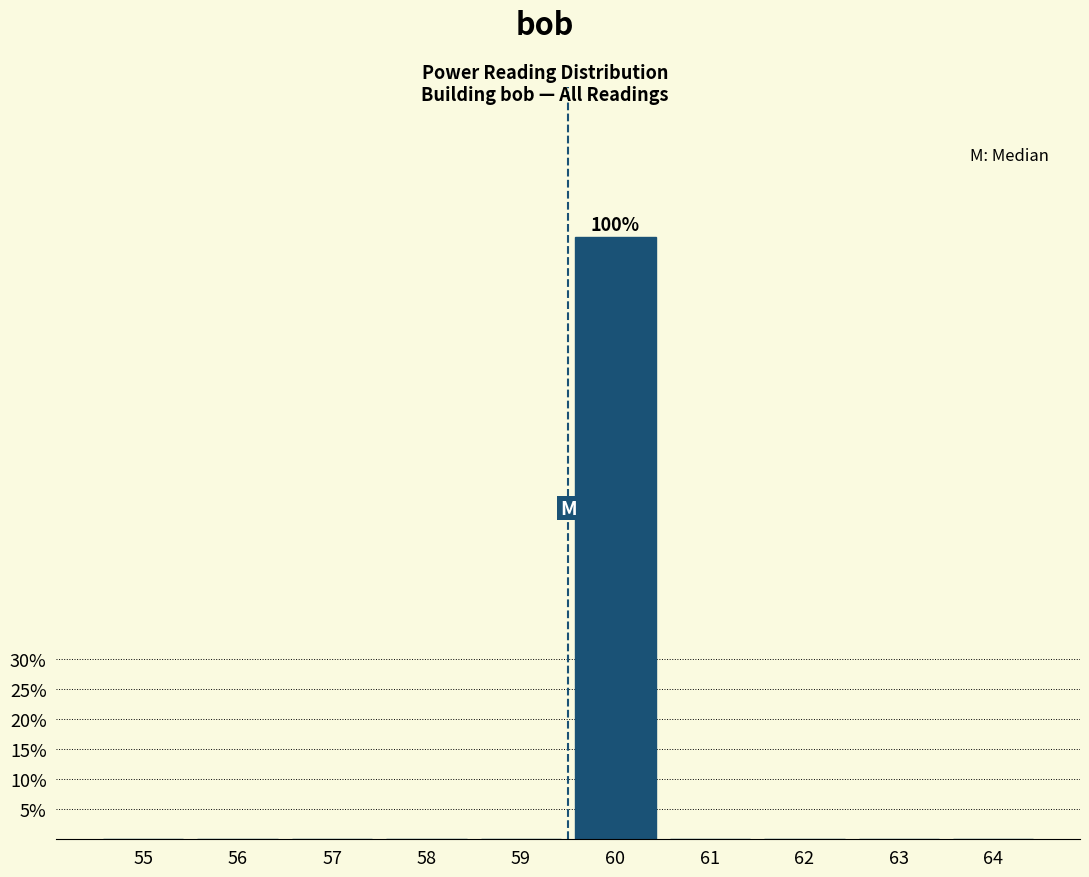

Reading right to left, extract all data points from this chart.

64=0	63=0	62=0	61=0	60=100	59=0	58=0	57=0	56=0	55=0